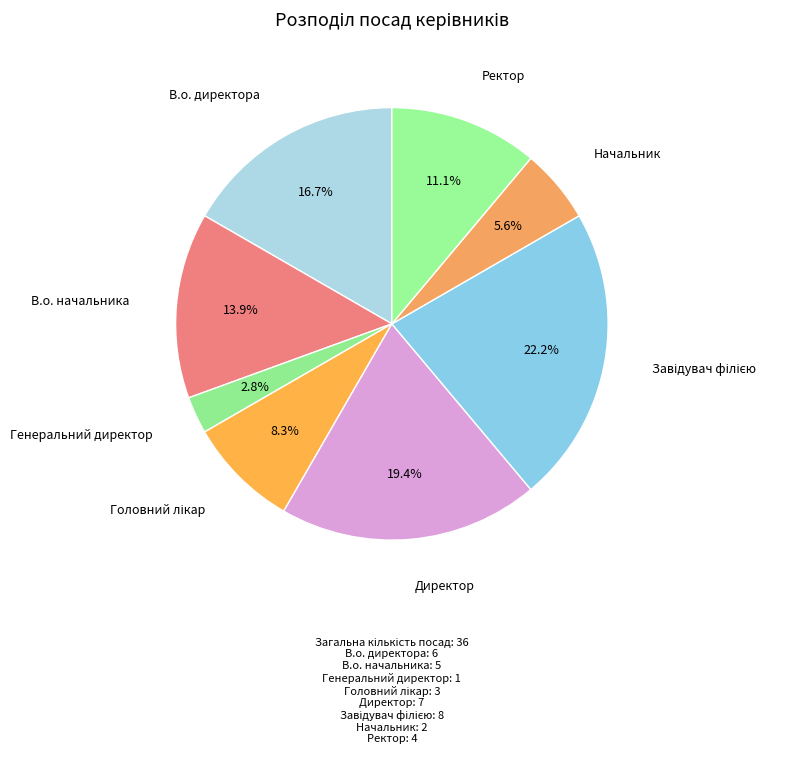

How many segments does this pie chart have?

8